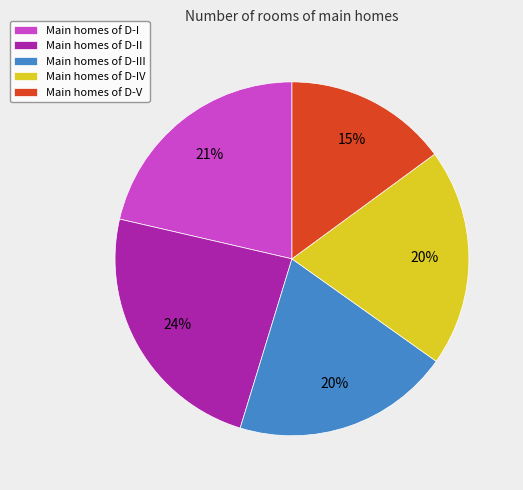

True or false: Main homes of D-IV accounts for 32% of the total.

False